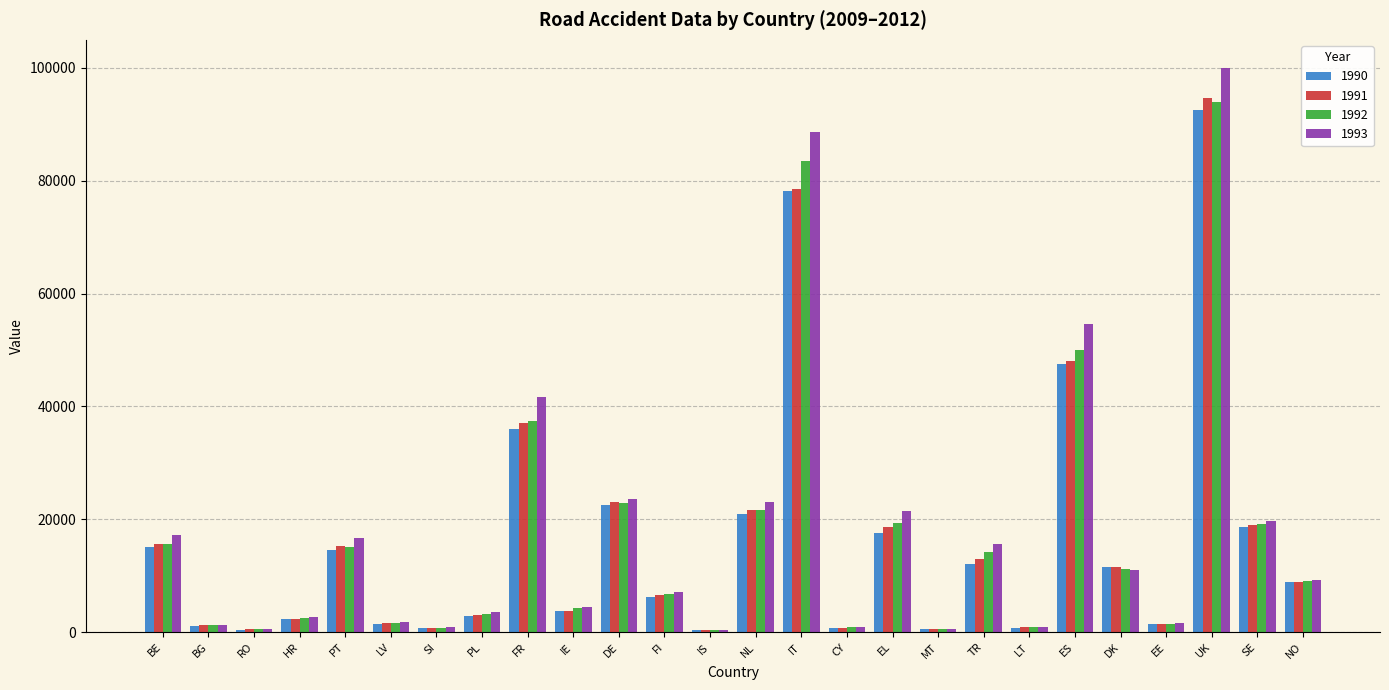

Count the number of categories in the chart.

26